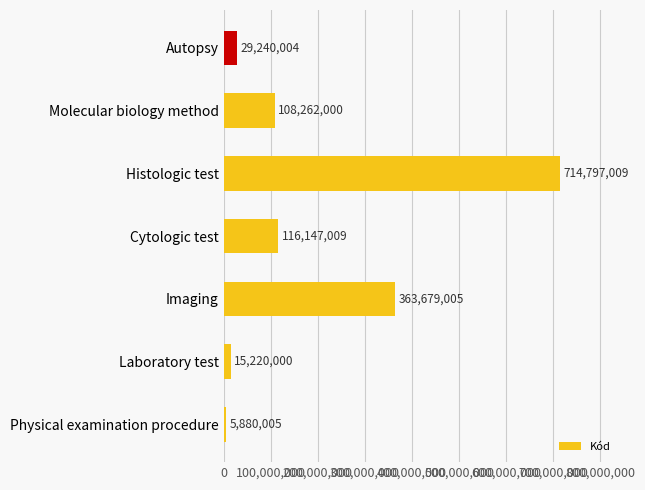

What is the greatest value displayed?

714797009